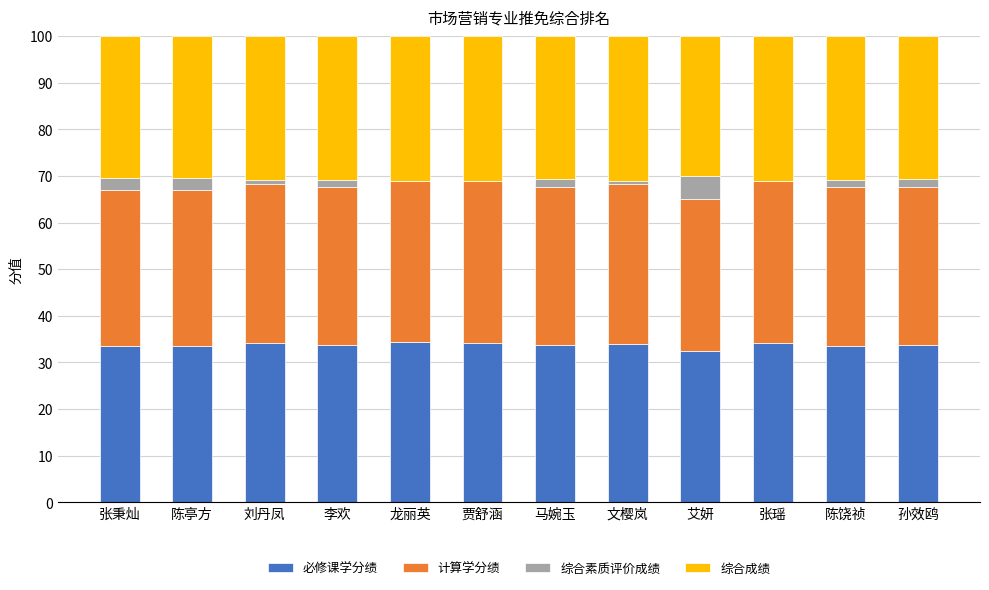

True or false: 必修课学分绩 has a value of 34.4 at 龙丽英.

True